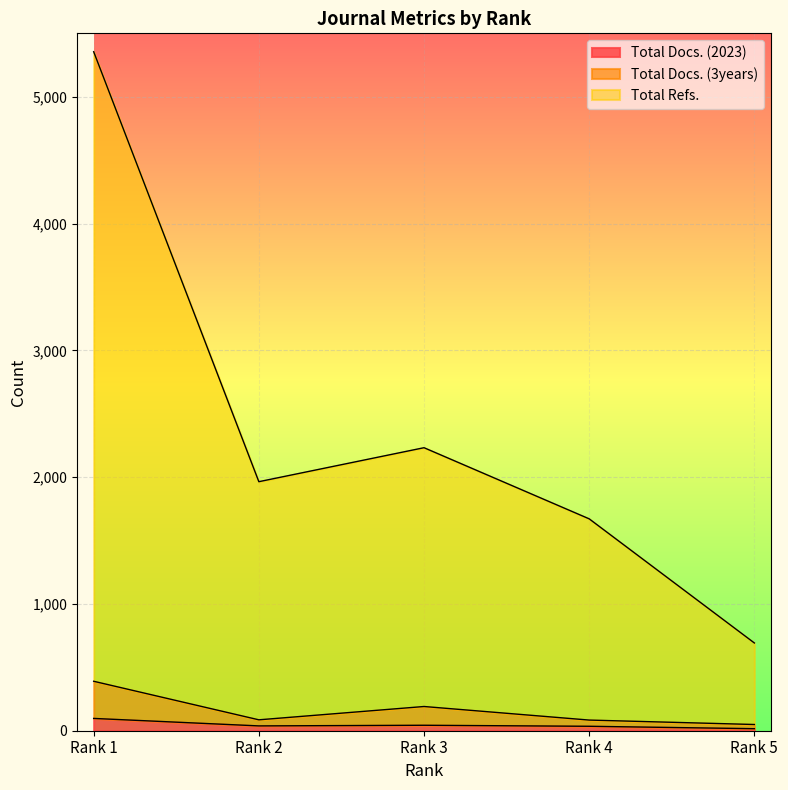

List the series in order of their peak value, lowest first.

Total Docs. (2023), Total Docs. (3years), Total Refs.